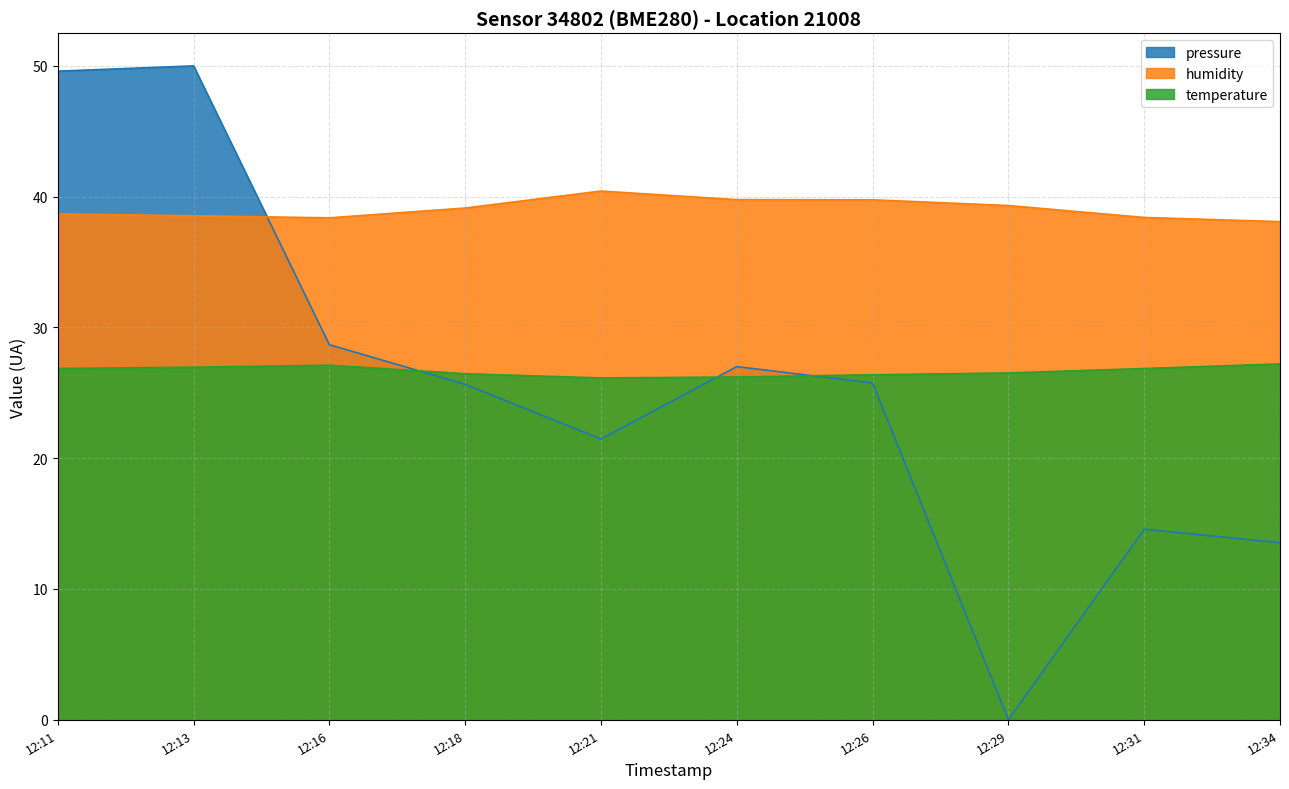

What is the difference between the second highest and second lowest values in the humidity series?

1.4